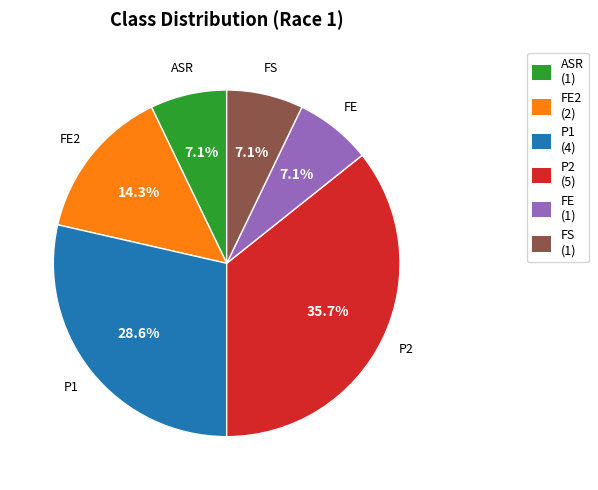

Is there a majority slice in this chart?

No